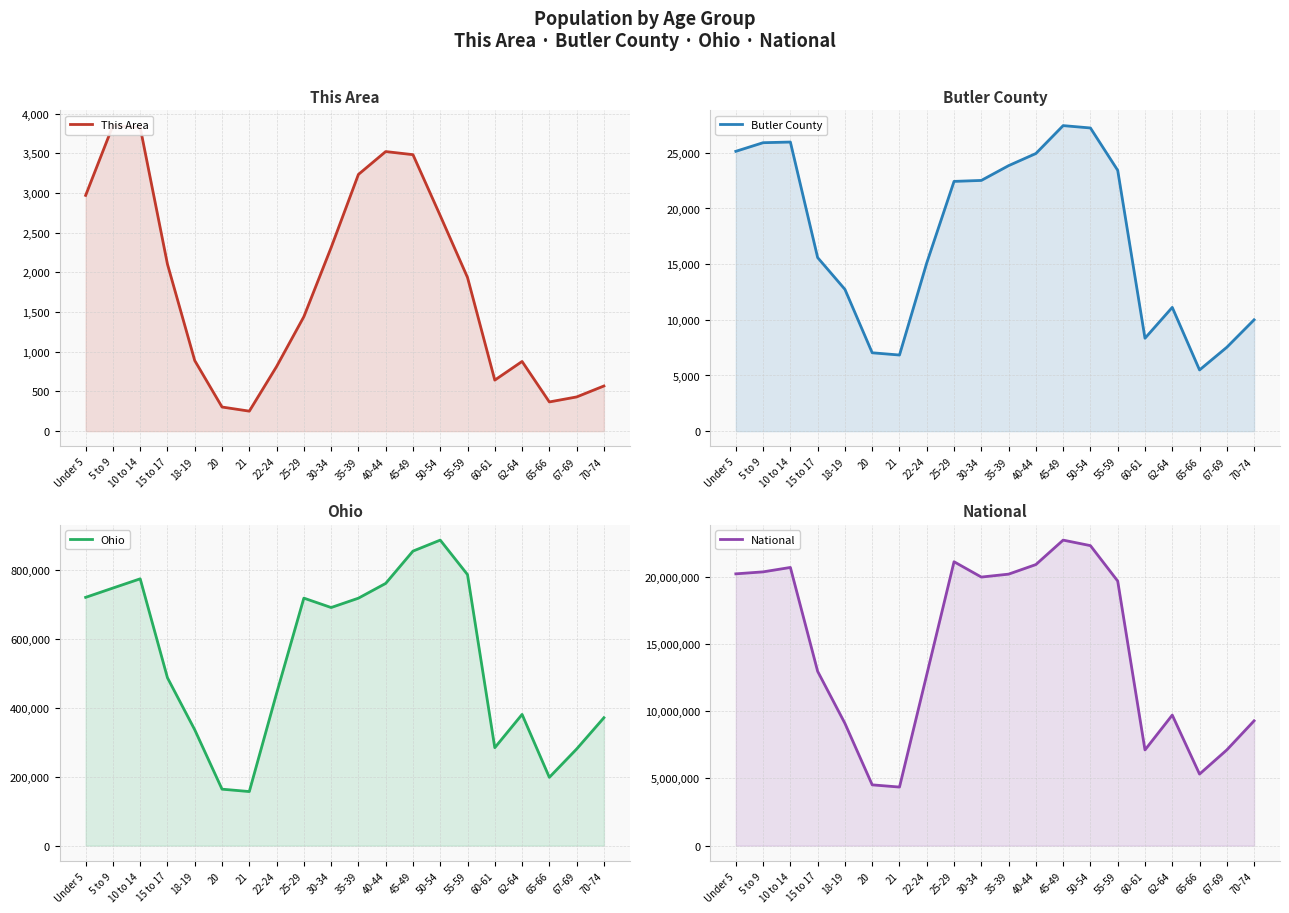

Rank the series by their maximum value, from lowest to highest.

This Area, Butler County, Ohio, National